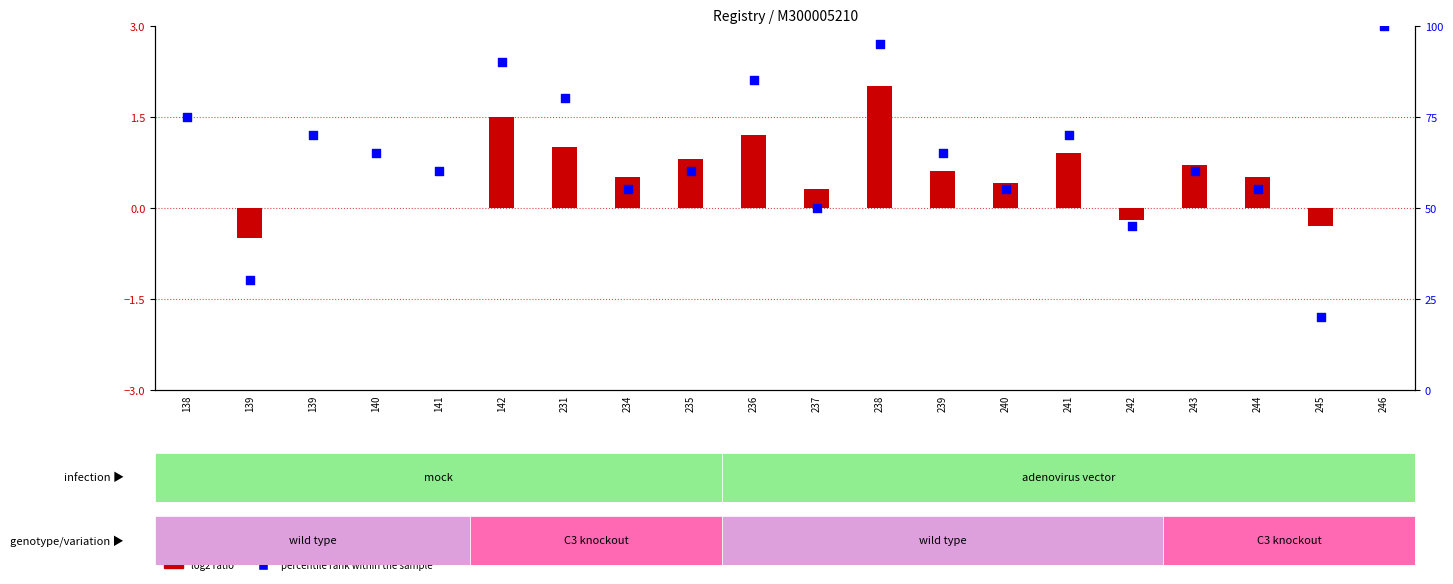

Which series has the largest total across all categories?

percentile rank within the sample